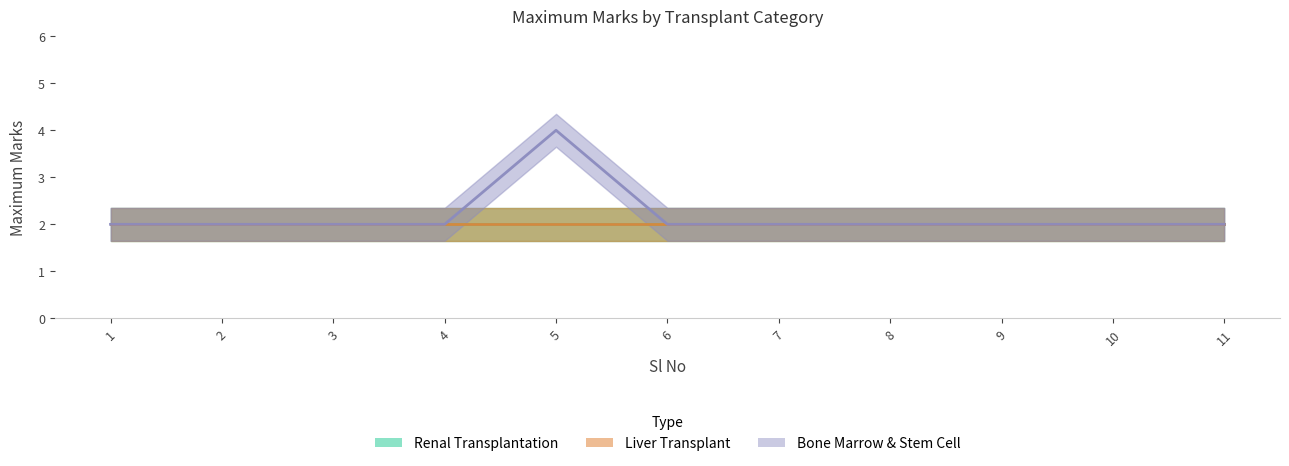

True or false: Renal Transplantation has more than 1 interior local peaks.

False